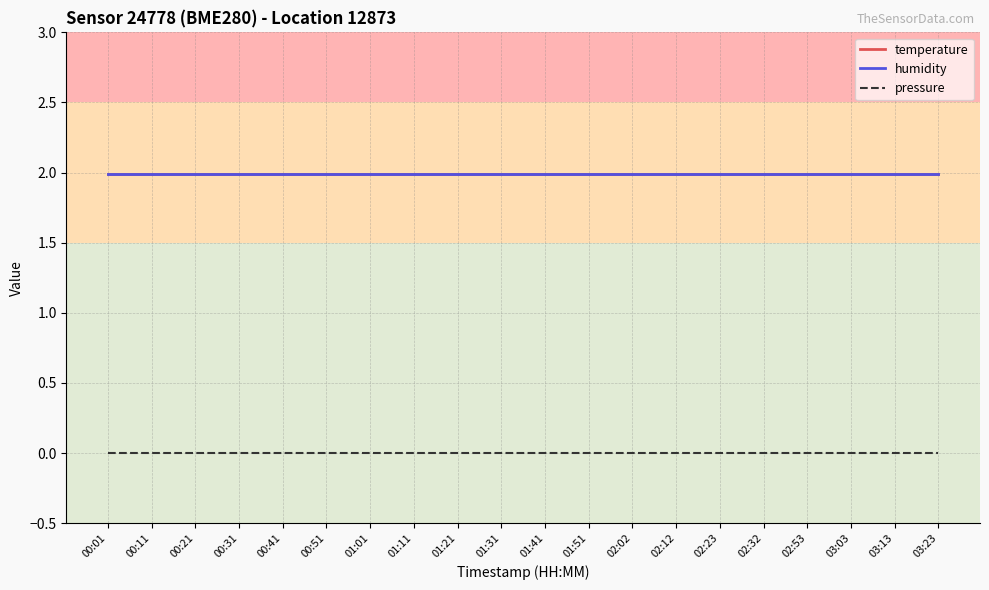

Does the chart have visible grid lines?

Yes